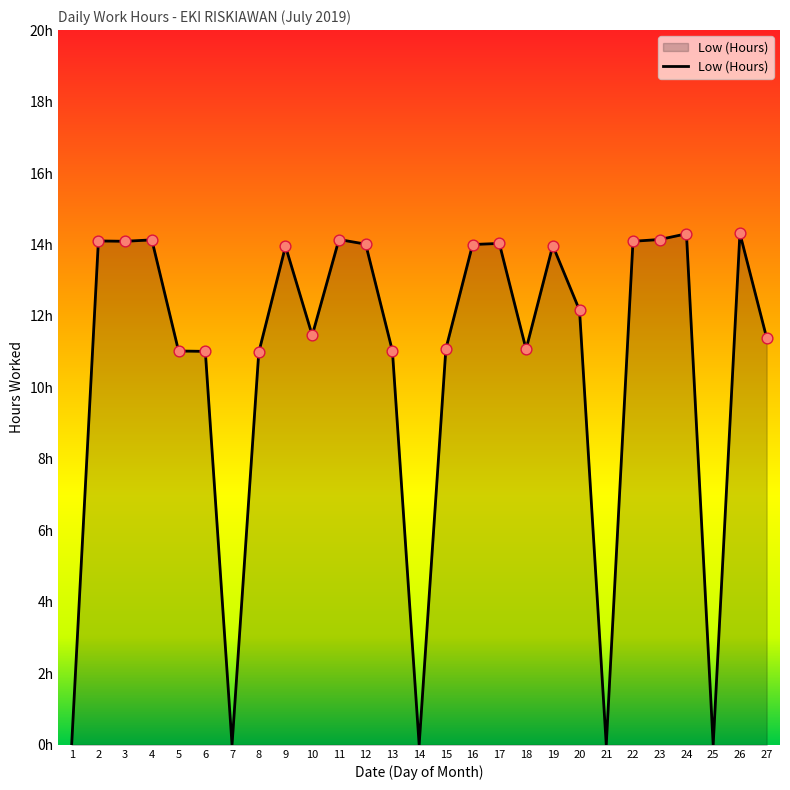

Which has a higher value, 13 or 9?

9